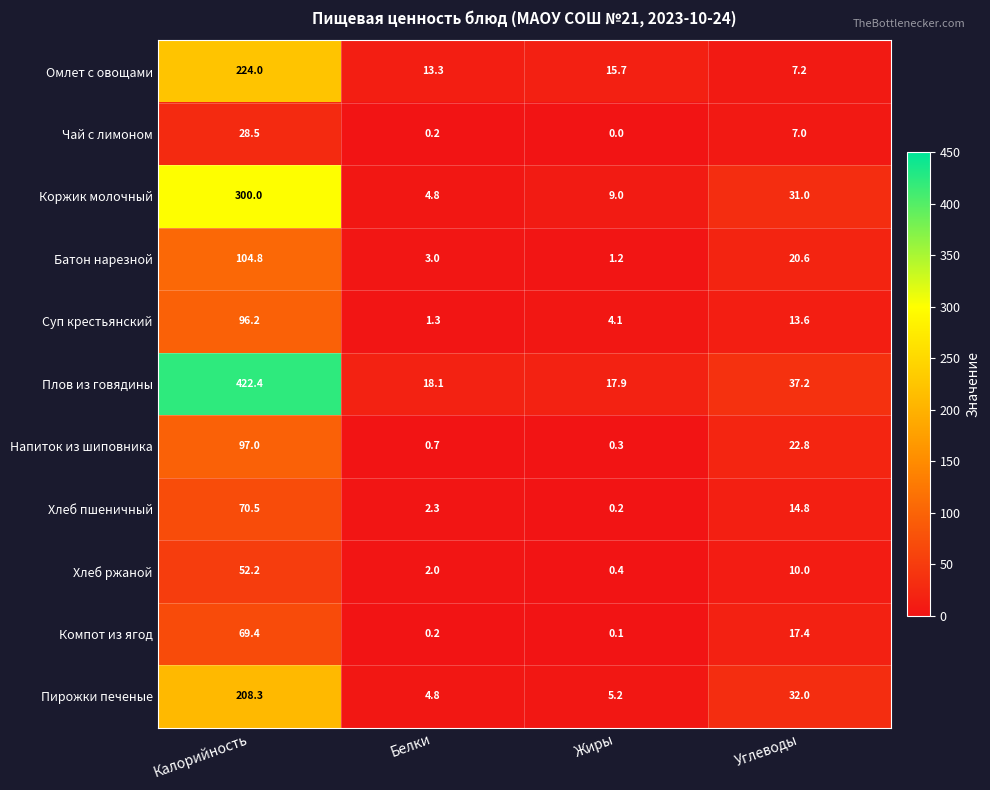

Rank the series by their maximum value, from highest to lowest.

Плов из говядины, Коржик молочный, Омлет с овощами, Пирожки печеные, Батон нарезной, Напиток из шиповника, Суп крестьянский, Хлеб пшеничный, Компот из ягод, Хлеб ржаной, Чай с лимоном